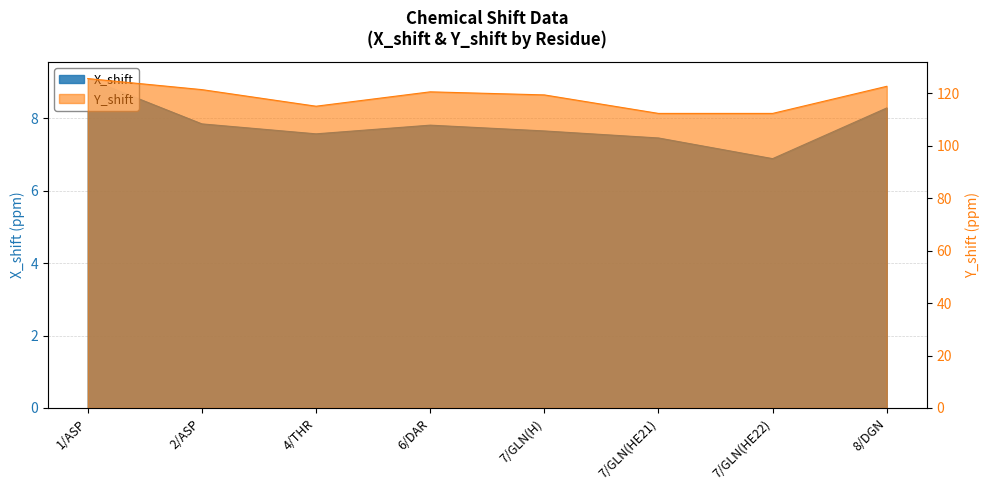

How many distinct data groups are displayed?

2